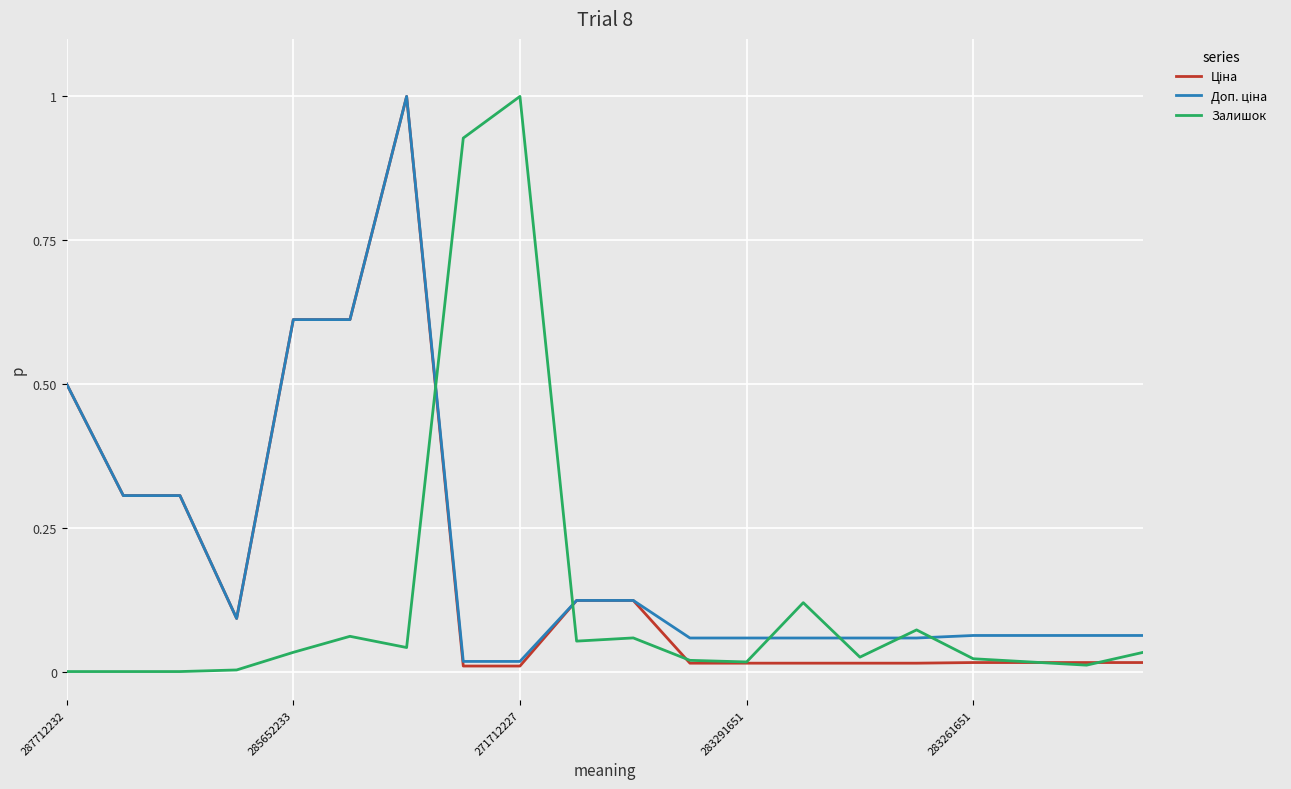

What is the highest value of the Залишок series?

1.0